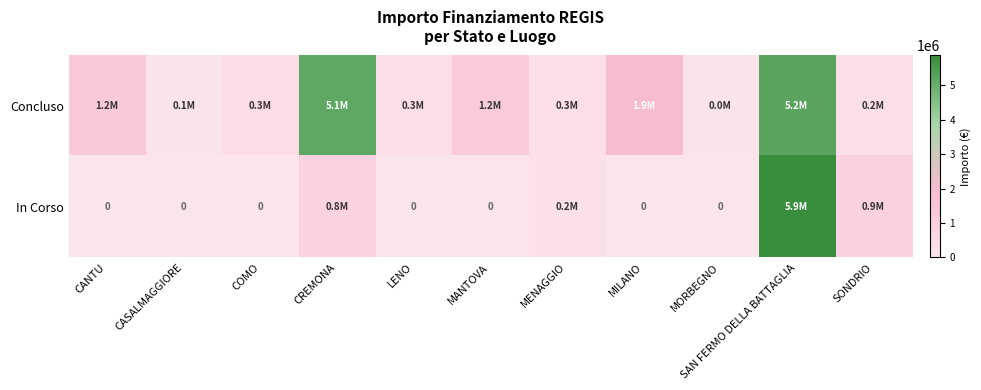

Which series has the widest spread of values?

In Corso